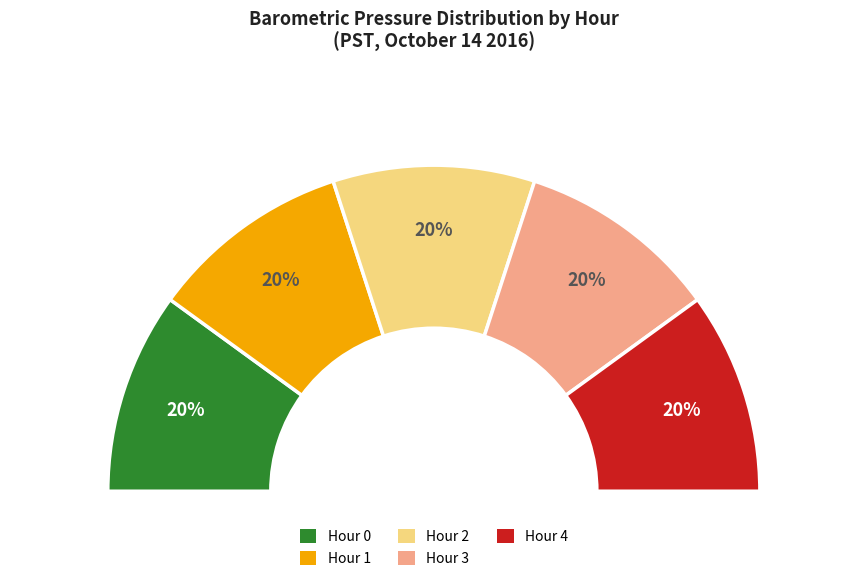

Which category has the smallest portion of the pie?

Hour 4